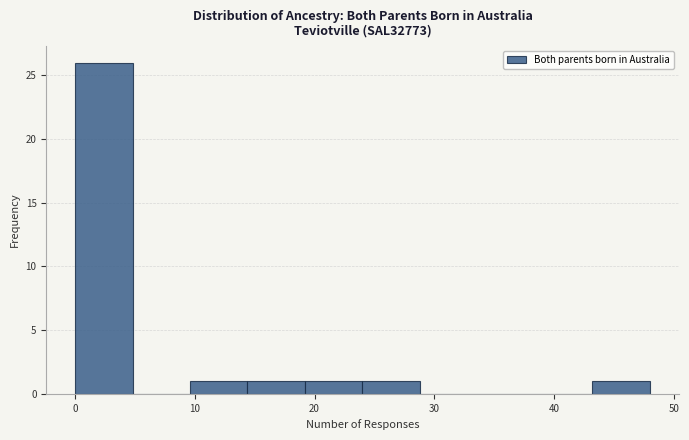

Reading left to right, list every bar in this chart as the range it spans on the x-axis followed by its height. Neither the bar edges nor the heights are printed on the chart, so give them approximately, as read against the axes.

0.0 to 4.8: 26
4.8 to 9.6: 0
9.6 to 14.4: 1
14.4 to 19.2: 1
19.2 to 24.0: 1
24.0 to 28.8: 1
28.8 to 33.6: 0
33.6 to 38.4: 0
38.4 to 43.2: 0
43.2 to 48.0: 1